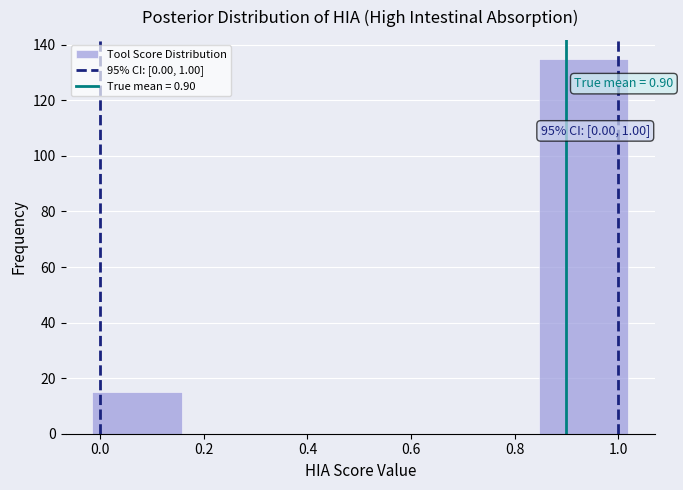

Which range on the x-axis has the tallest bar?

0.84 to 1.02